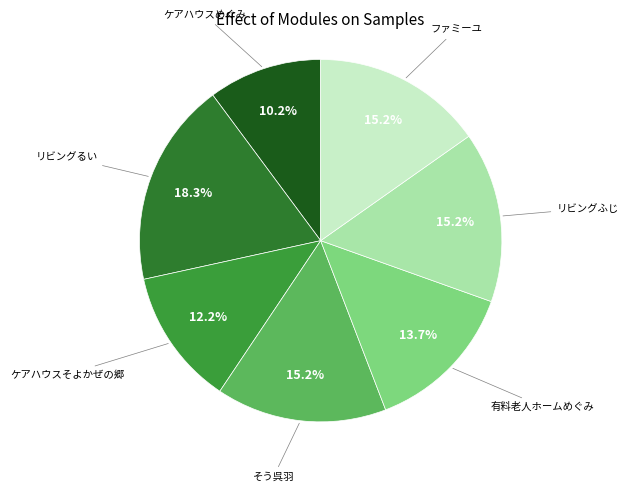

Is there any slice that represents more than half of the pie?

No